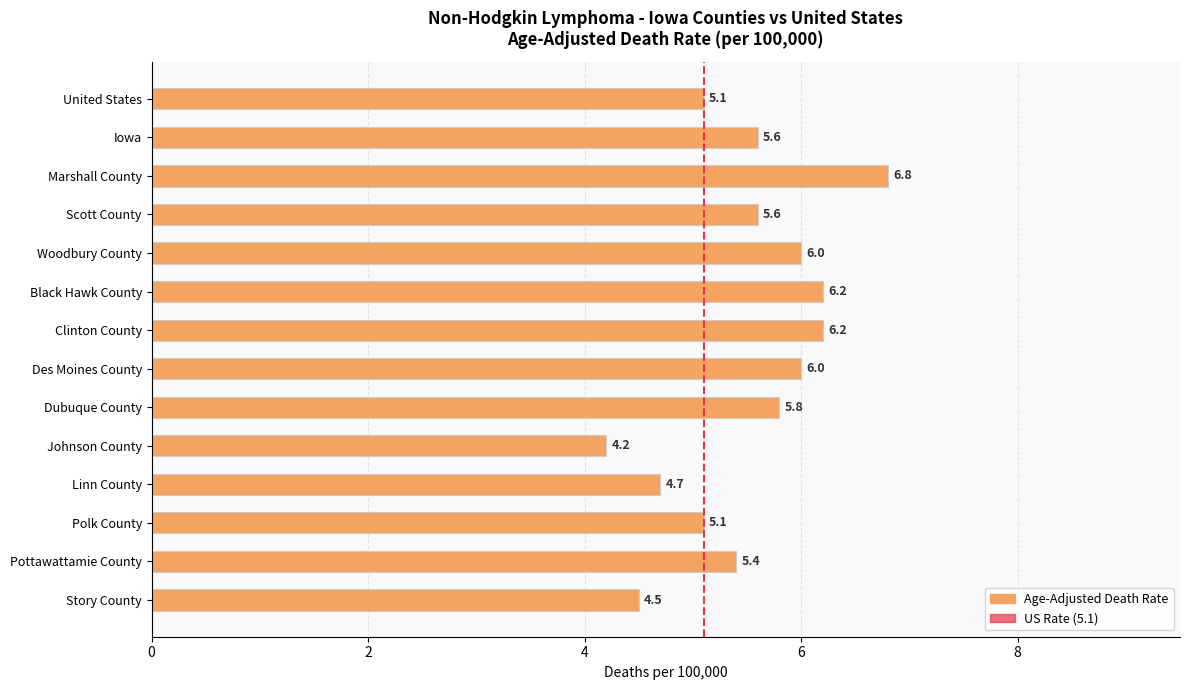

Approximately how many times larger is the value at Polk County compared to Scott County?

0.9